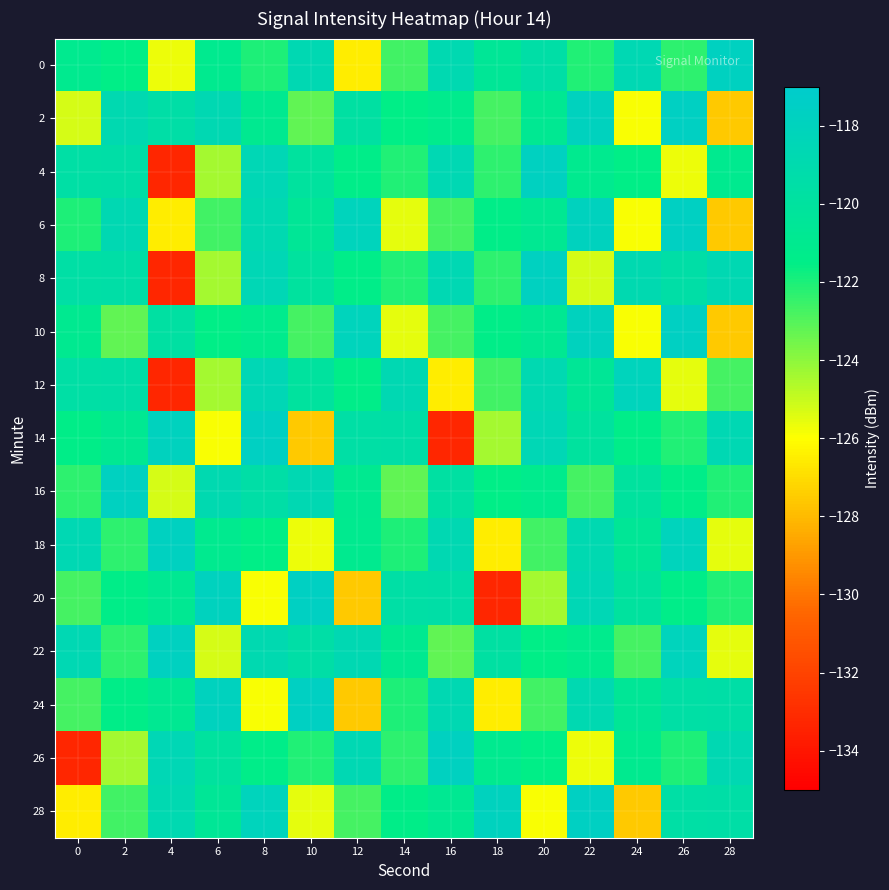

Reading right to left, list all the values displayed in this chart.

0: 28=-117.8	26=-122.3	24=-118.6	22=-122.1	20=-119.5	18=-120.5	16=-118.8	14=-122.7	12=-126.5	10=-118.7	8=-122.0	6=-121.1	4=-125.7	2=-121.5	0=-121.0
2: 28=-127.6	26=-117.7	24=-125.9	22=-118.0	20=-120.8	18=-122.7	16=-121.2	14=-121.6	12=-119.7	10=-123.2	8=-121.0	6=-118.7	4=-119.5	2=-118.9	0=-125.3
4: 28=-121.1	26=-125.7	24=-121.5	22=-121.0	20=-117.8	18=-122.3	16=-118.6	14=-122.1	12=-121.4	10=-120.1	8=-118.5	6=-124.4	4=-133.2	2=-119.5	0=-119.6
6: 28=-127.6	26=-117.7	24=-125.9	22=-118.0	20=-120.8	18=-121.5	16=-122.7	14=-125.5	12=-118.1	10=-120.5	8=-118.8	6=-122.7	4=-126.5	2=-118.7	0=-122.0
8: 28=-118.7	26=-119.5	24=-118.9	22=-125.3	20=-117.8	18=-122.3	16=-118.6	14=-122.1	12=-121.4	10=-120.1	8=-118.5	6=-124.4	4=-133.2	2=-119.5	0=-119.6
10: 28=-127.6	26=-117.7	24=-125.9	22=-118.0	20=-120.8	18=-121.5	16=-122.7	14=-125.5	12=-118.1	10=-122.7	8=-121.2	6=-121.6	4=-119.7	2=-123.2	0=-121.0
12: 28=-122.7	26=-125.5	24=-118.1	22=-120.5	20=-118.8	18=-122.7	16=-126.5	14=-118.7	12=-121.4	10=-120.1	8=-118.5	6=-124.4	4=-133.2	2=-119.5	0=-119.6
14: 28=-118.6	26=-122.1	24=-121.4	22=-120.1	20=-118.5	18=-124.4	16=-133.2	14=-119.5	12=-119.6	10=-127.6	8=-117.7	6=-125.9	4=-118.0	2=-120.8	0=-121.5
16: 28=-122.1	26=-121.4	24=-120.1	22=-122.7	20=-121.2	18=-121.6	16=-119.7	14=-123.2	12=-121.0	10=-118.7	8=-119.5	6=-118.9	4=-125.3	2=-117.8	0=-122.3
18: 28=-125.5	26=-118.1	24=-120.5	22=-118.8	20=-122.7	18=-126.5	16=-118.7	14=-122.0	12=-121.1	10=-125.7	8=-121.5	6=-121.0	4=-117.8	2=-122.3	0=-118.6
20: 28=-122.1	26=-121.4	24=-120.1	22=-118.5	20=-124.4	18=-133.2	16=-119.5	14=-119.6	12=-127.6	10=-117.7	8=-125.9	6=-118.0	4=-120.8	2=-121.5	0=-122.7
22: 28=-125.5	26=-118.1	24=-122.7	22=-121.2	20=-121.6	18=-119.7	16=-123.2	14=-121.0	12=-118.7	10=-119.5	8=-118.9	6=-125.3	4=-117.8	2=-122.3	0=-118.6
24: 28=-119.5	26=-119.6	24=-120.5	22=-118.8	20=-122.7	18=-126.5	16=-118.7	14=-122.0	12=-127.6	10=-117.7	8=-125.9	6=-118.0	4=-120.8	2=-121.5	0=-122.7
26: 28=-118.7	26=-122.0	24=-121.1	22=-125.7	20=-121.5	18=-121.0	16=-117.8	14=-122.3	12=-118.6	10=-122.1	8=-121.4	6=-120.1	4=-118.5	2=-124.4	0=-133.2
28: 28=-119.5	26=-119.6	24=-127.6	22=-117.7	20=-125.9	18=-118.0	16=-120.8	14=-121.5	12=-122.7	10=-125.5	8=-118.1	6=-120.5	4=-118.8	2=-122.7	0=-126.5